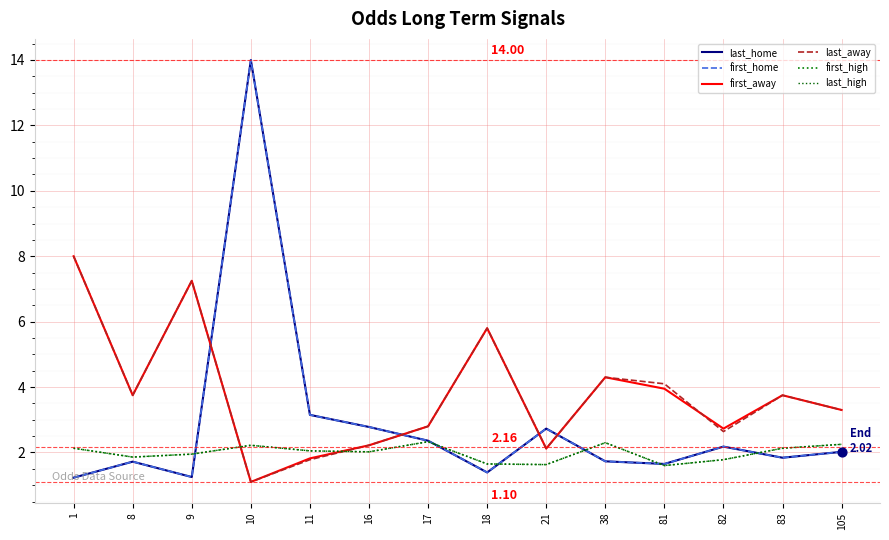

At which category is the sum across all series the highest?

10